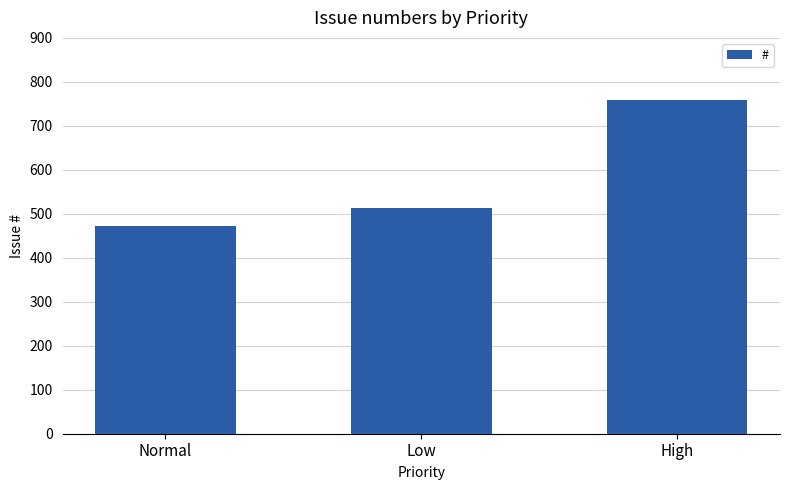

List the labels in order of value, smallest first.

Normal, Low, High